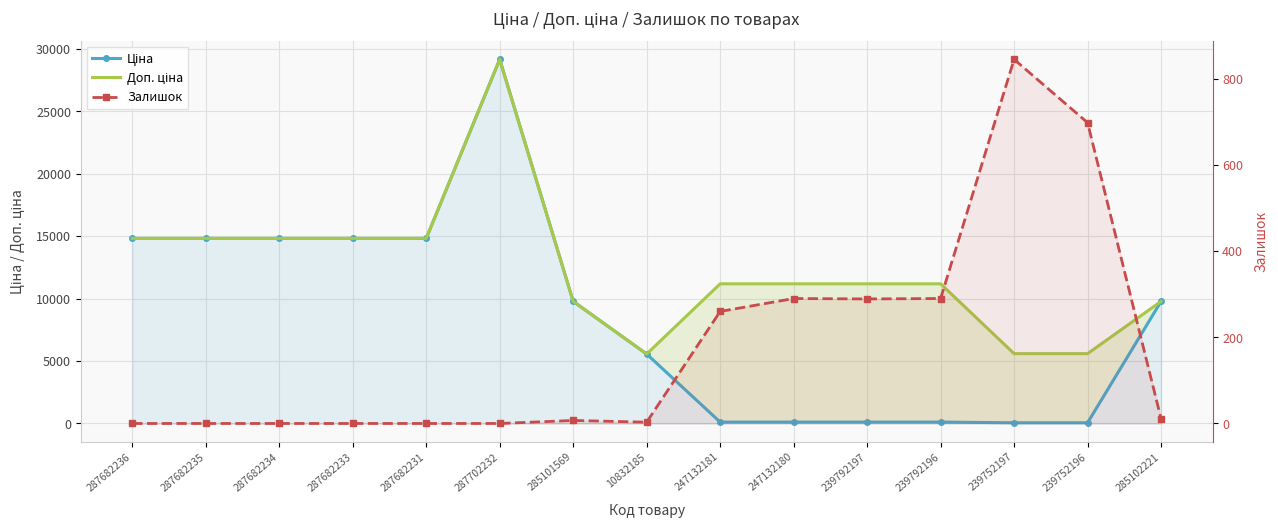

Rank the series by their average value, from lowest to highest.

Залишок, Ціна, Доп. ціна